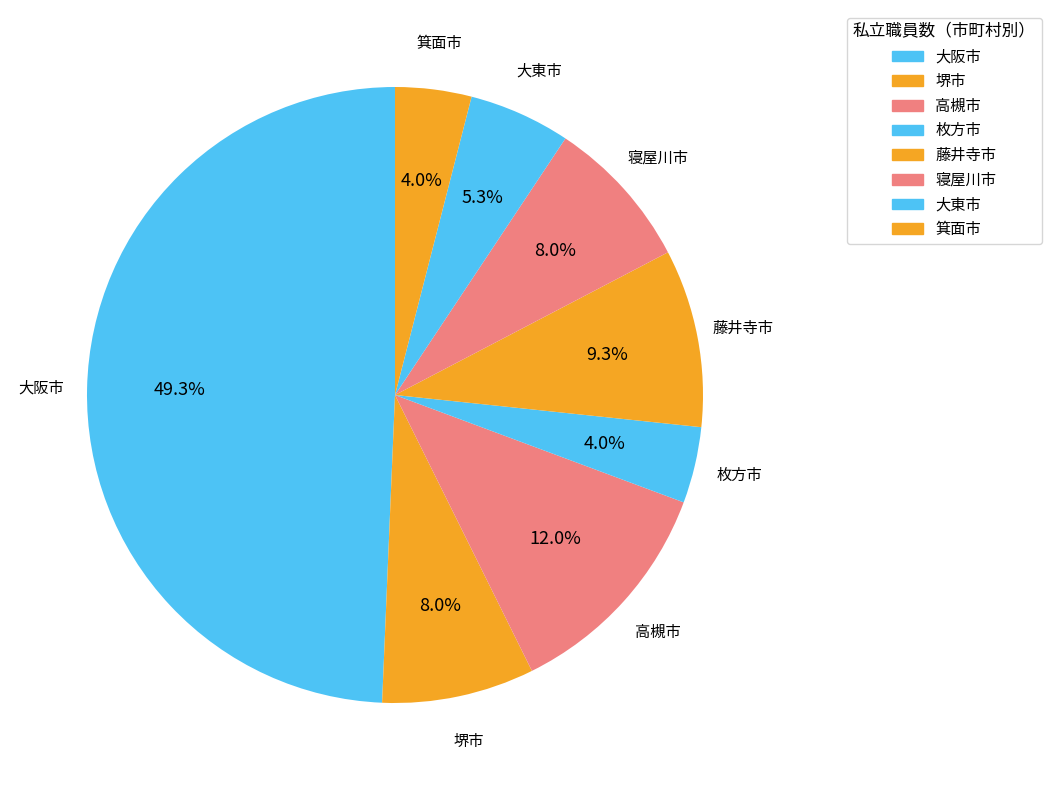

How many slices are in this pie chart?

8